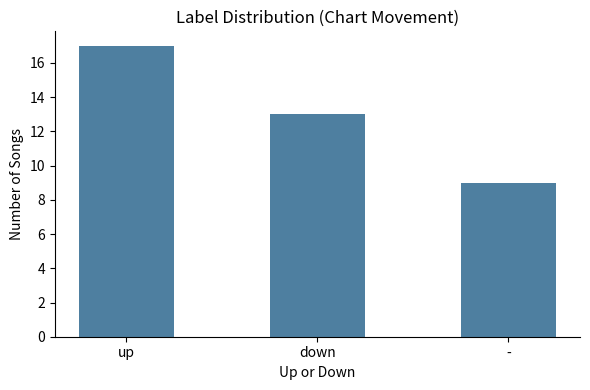

Which has a higher value, up or -?

up